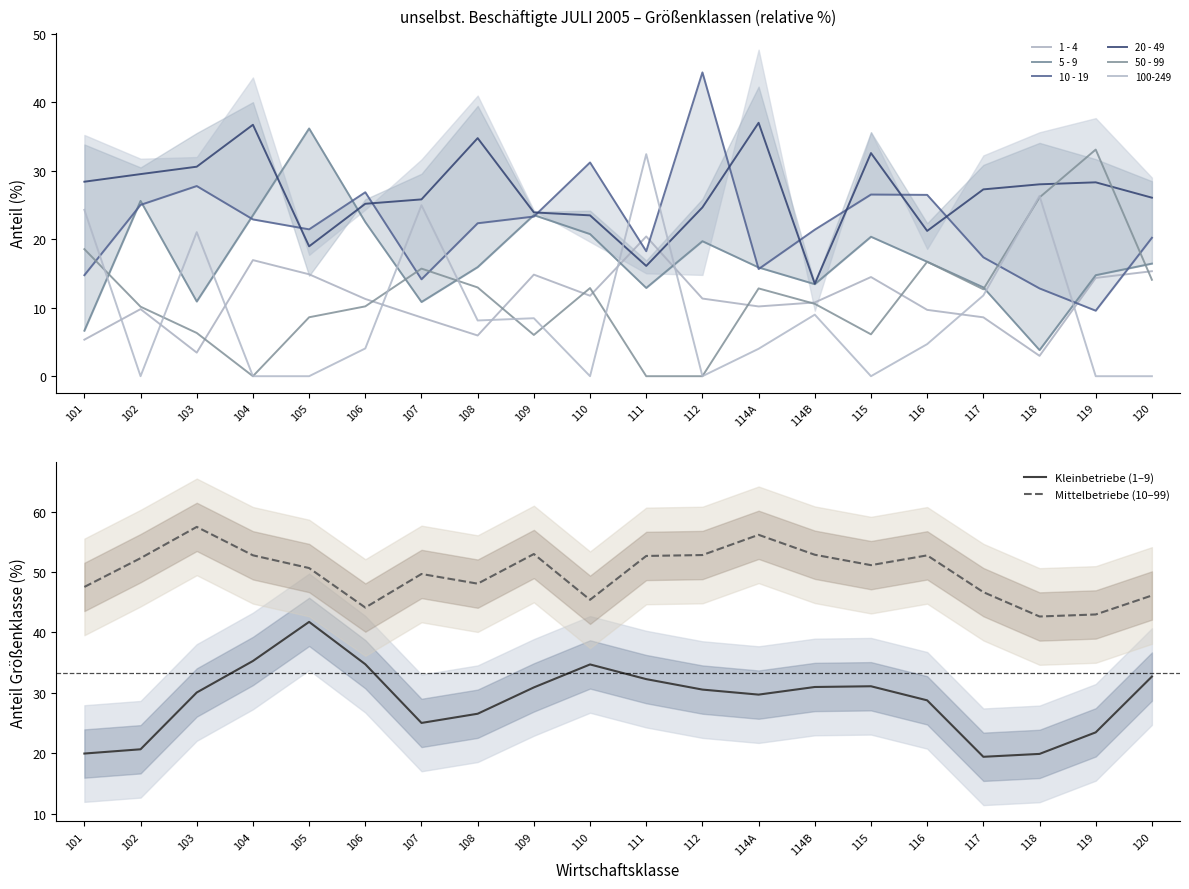

Which series ends up on top after the final intersection of 1 - 4 and 50 - 99?

1 - 4